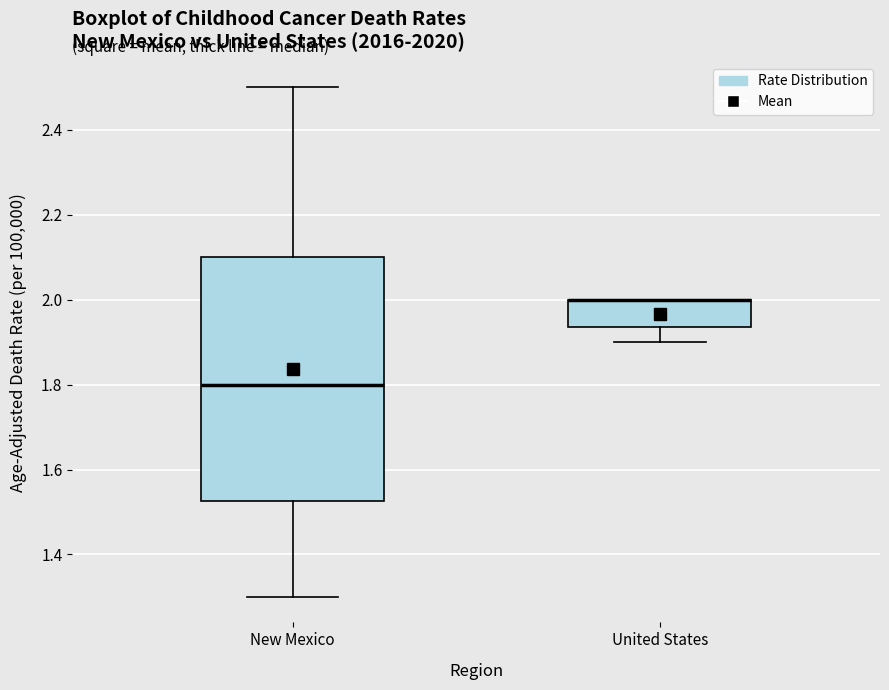

Reading left to right, transcribe this box plot: for each box, give where its median line is, the range the box spans, and where its two whiskers end, as read against the y-axis. The values are not printed on the chart, so give them approximately, as read against the axis.

New Mexico: median 1.80, box 1.52 to 2.10, whiskers 1.30 to 2.50
United States: median 2.00 (drawn on the box's upper edge), box 1.94 to 2.00, whiskers 1.90 to 2.00